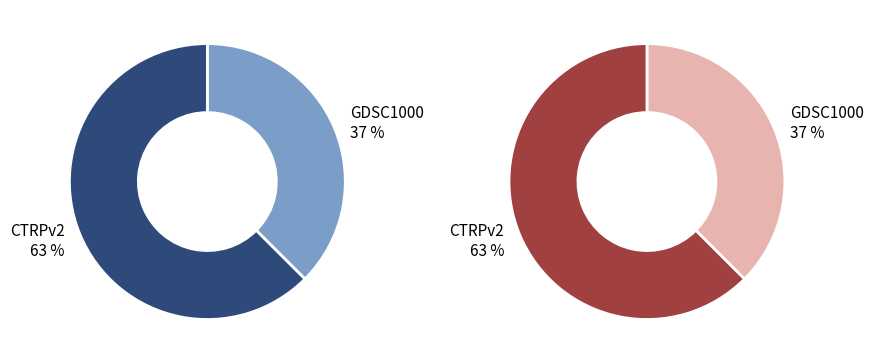

True or false: GDSC1000 accounts for 37% of the total.

True